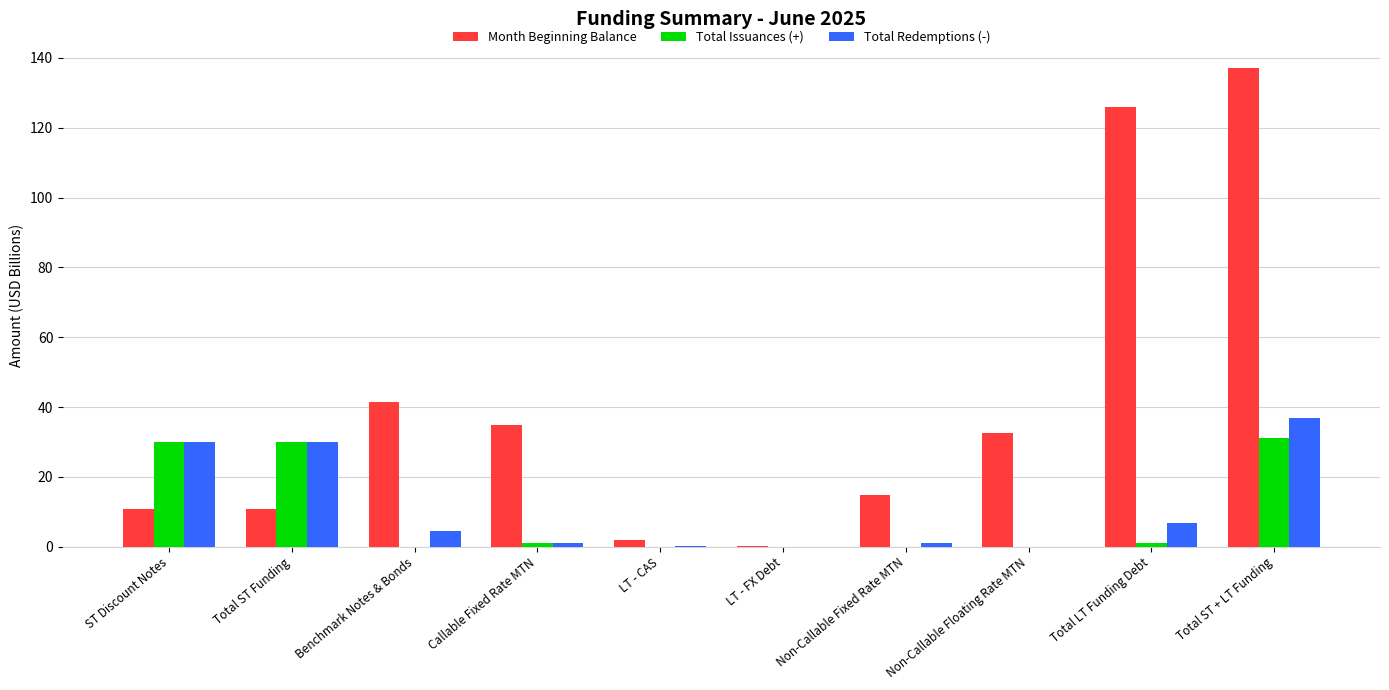

Are the bars grouped side by side (vs. stacked)?

Yes